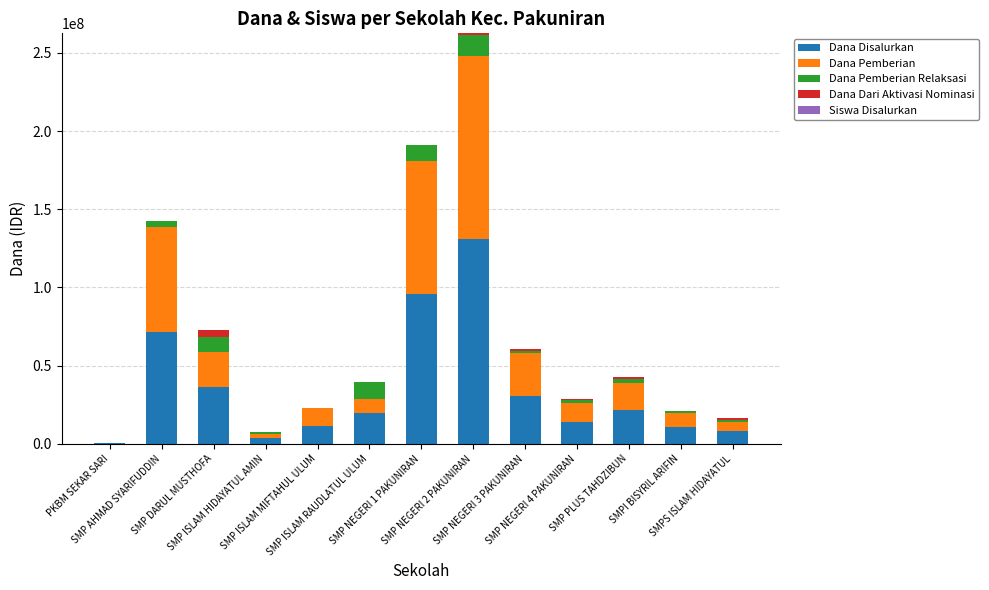

What is the highest value of the Dana Disalurkan series?

131250000